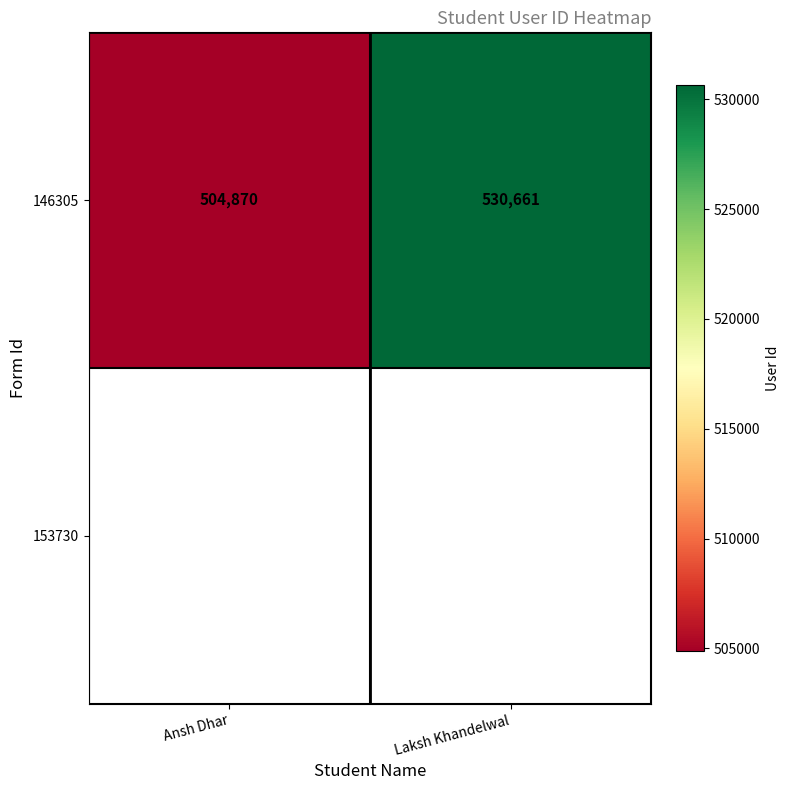

How many data points are less than 530661?

1